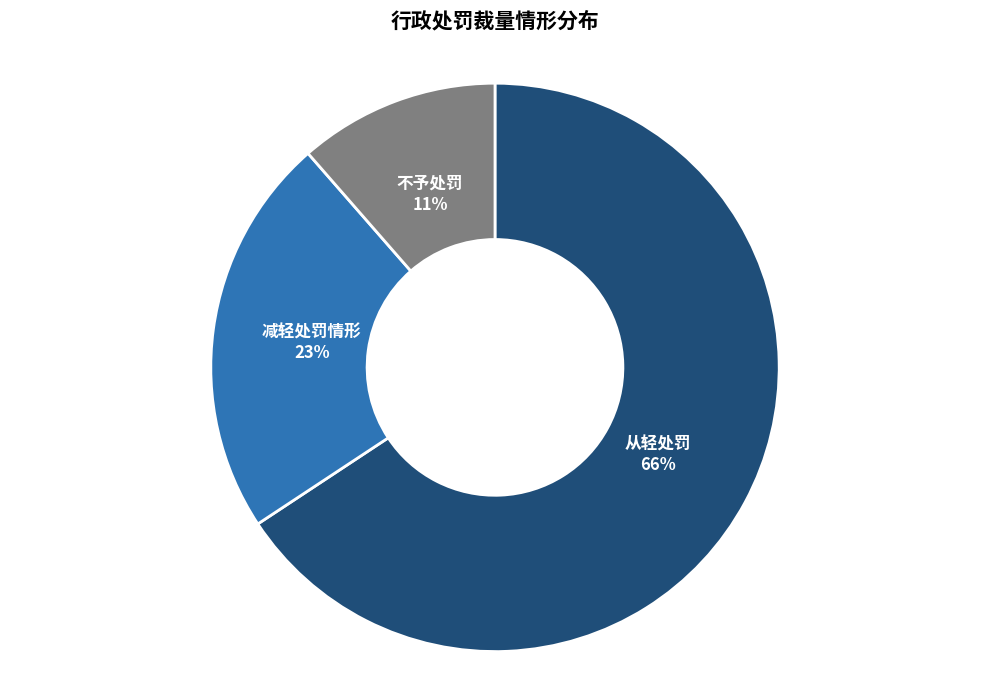

How many slices are in this pie chart?

3